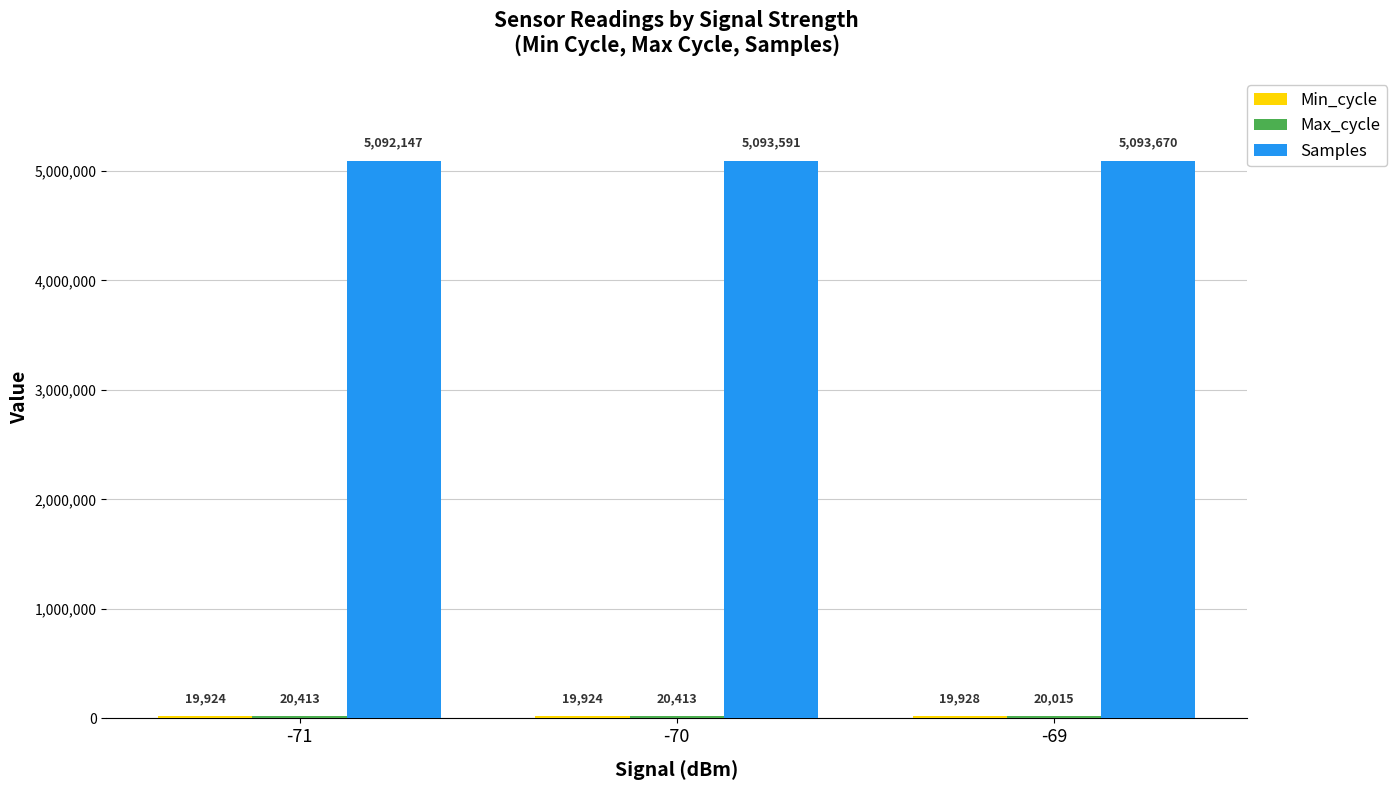

Which series has the largest range (max minus min)?

Samples